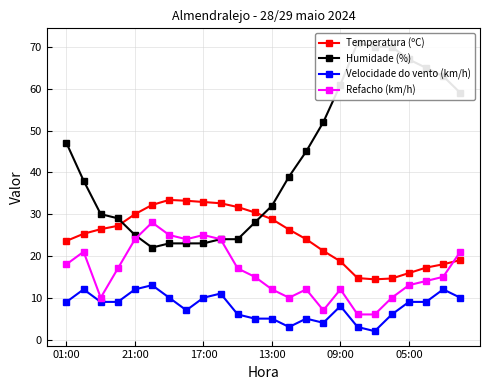

True or false: Temperatura (ºC) has a value of 36.7 at 15.

False